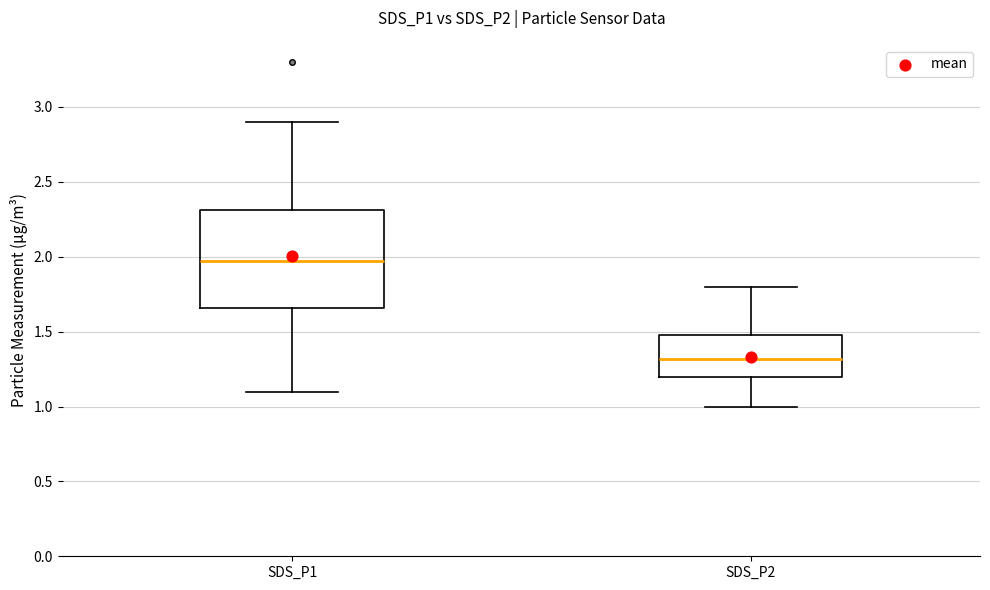

Reading left to right, transcribe this box plot: for each box, give where its median line is, the range the box spans, and where its two whiskers end, as read against the y-axis. The values are not printed on the chart, so give them approximately, as read against the axis.

SDS_P1: median 1.95, box 1.65 to 2.30, whiskers 1.10 to 2.90
SDS_P2: median 1.30, box 1.20 to 1.50, whiskers 1.00 to 1.80